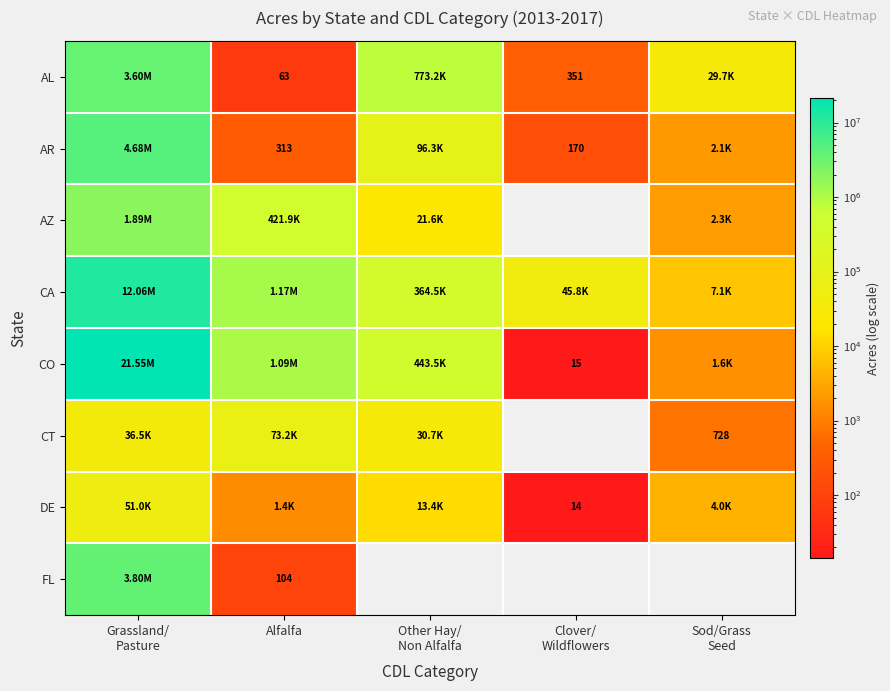

Between Alfalfa and Other Hay/ Non Alfalfa, which series saw the biggest shift?

CA